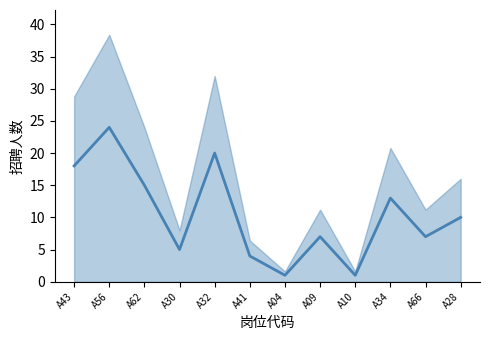

What is the ratio of the value at A28 to the value at A30?

2.0